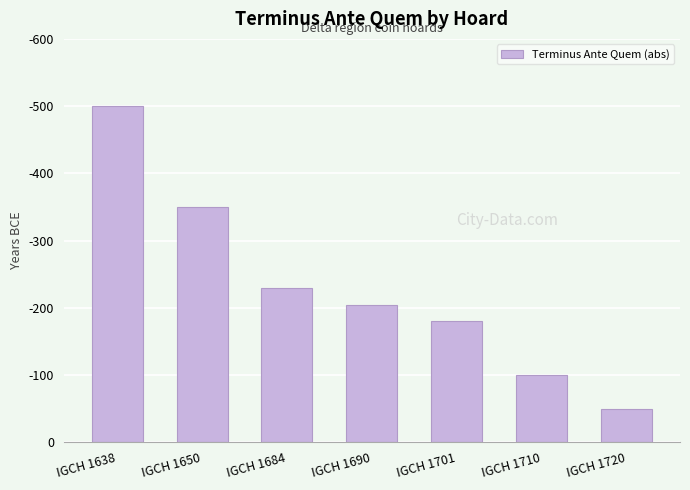

Does the chart contain any negative values?

No